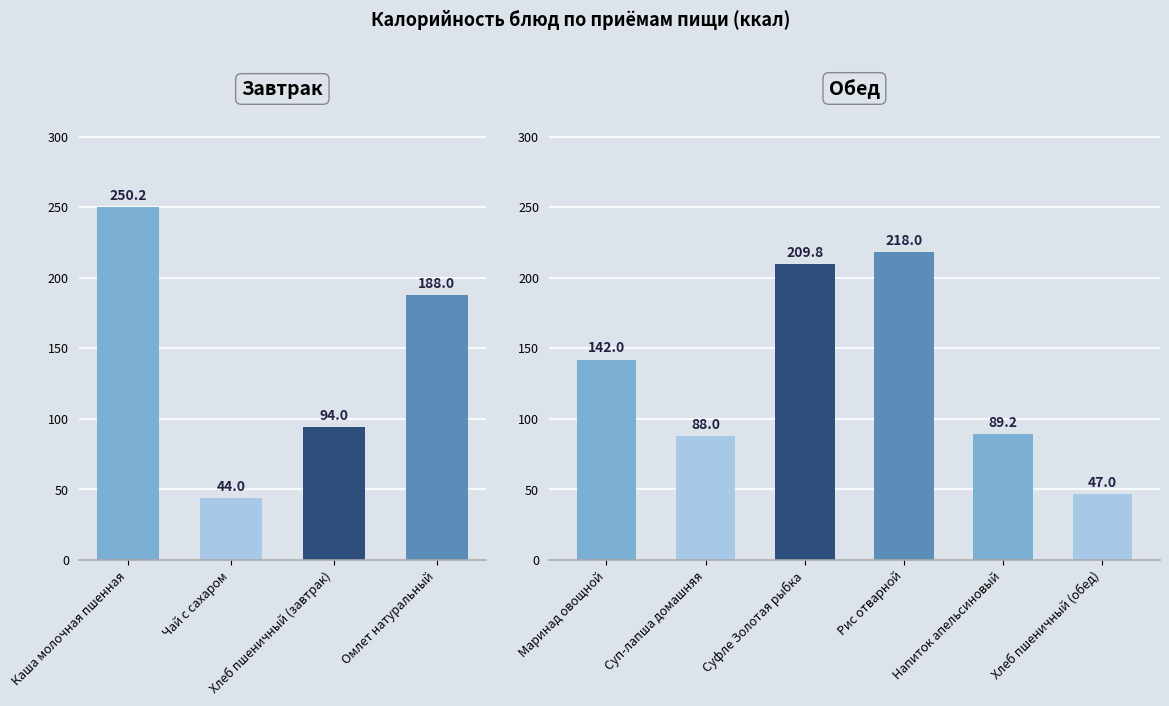

Count the number of data series in this chart.

1